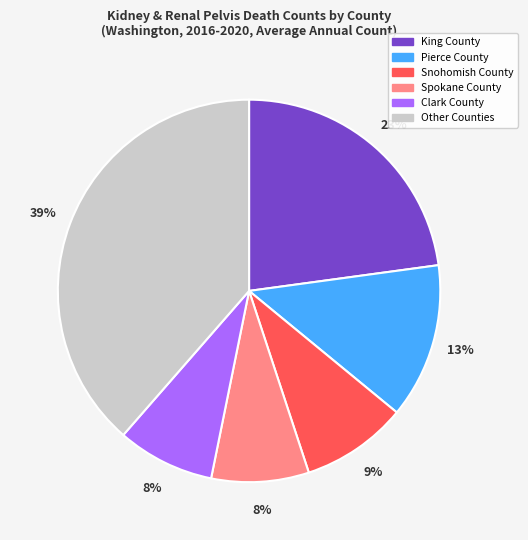

Is the sum of Spokane County and Clark County greater than half?

No